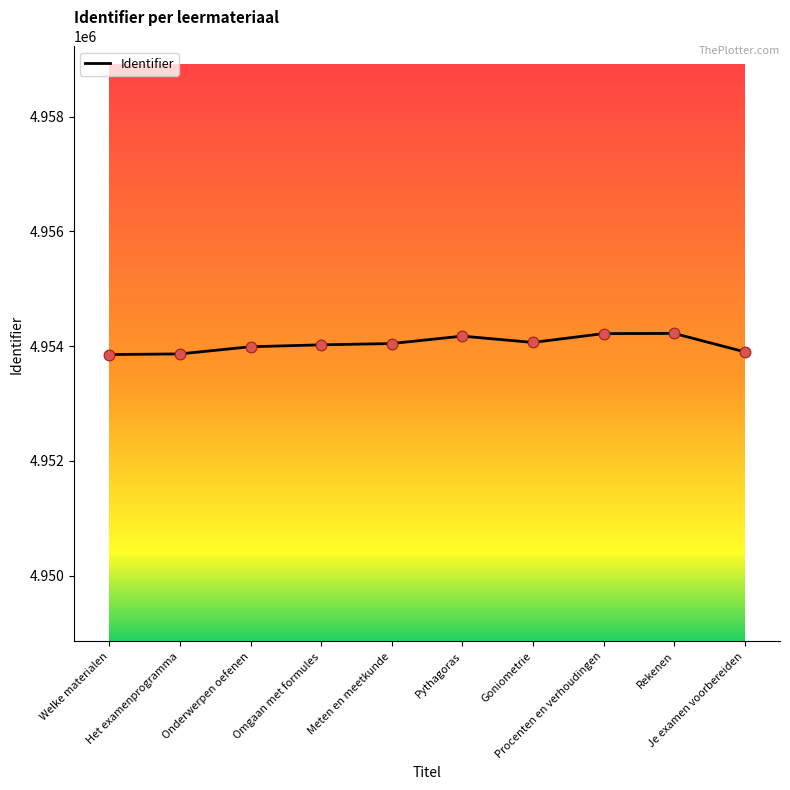

What is the ratio of the value at Goniometrie to the value at Rekenen?

1.0